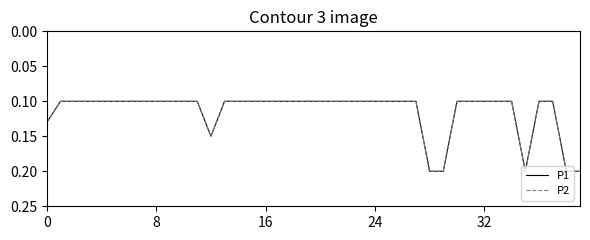

Does the chart have visible grid lines?

No